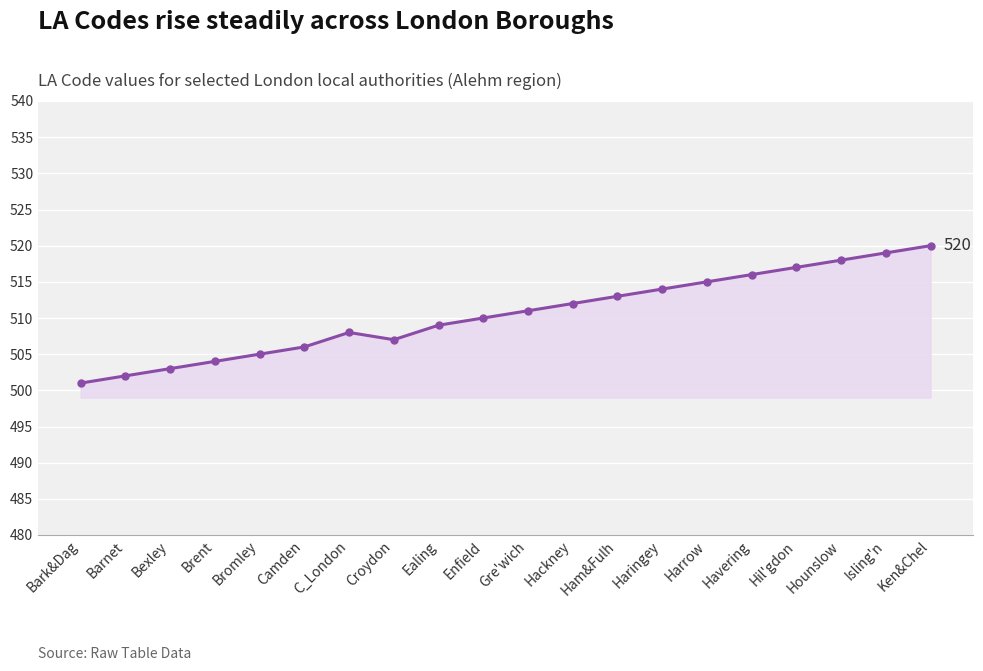

Count the number of data series in this chart.

1